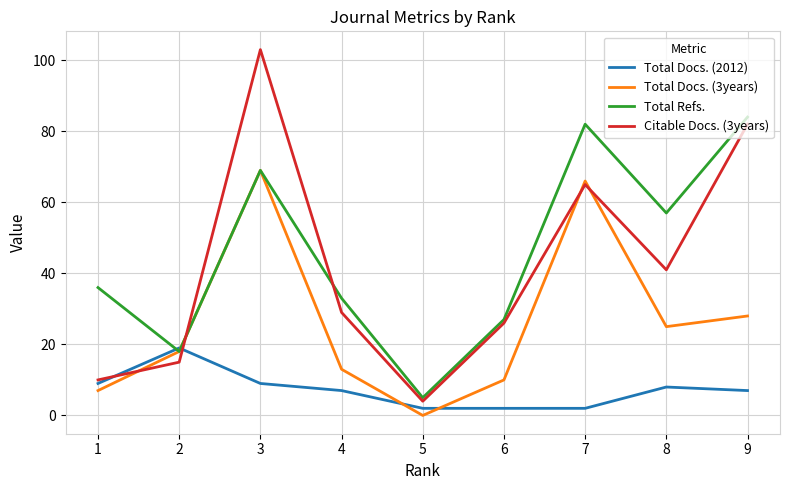

Which series has the largest total across all categories?

Total Refs.